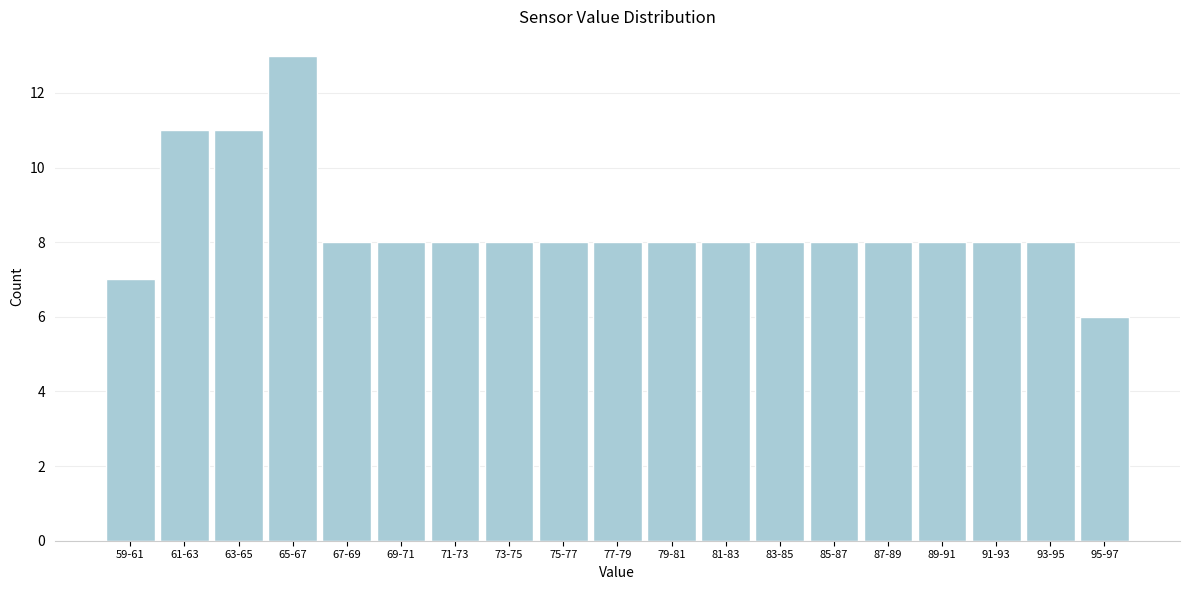

Reading right to left, transcribe all the data shown in this chart.

95-97=6	93-95=8	91-93=8	89-91=8	87-89=8	85-87=8	83-85=8	81-83=8	79-81=8	77-79=8	75-77=8	73-75=8	71-73=8	69-71=8	67-69=8	65-67=13	63-65=11	61-63=11	59-61=7